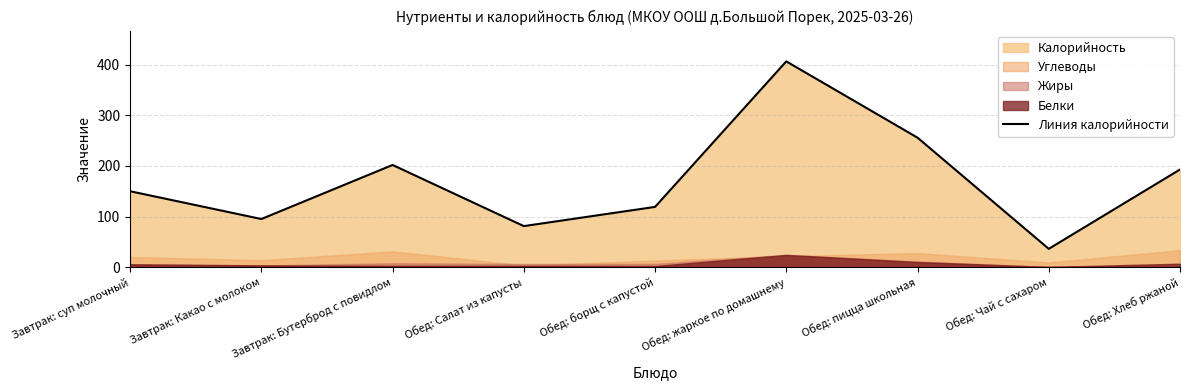

Rank the categories by value from lowest to highest.

Обед: Чай с сахаром, Обед: Салат из капусты, Завтрак: Какао с молоком, Обед: борщ с капустой, Завтрак: суп молочный, Обед: Хлеб ржаной, Завтрак: Бутерброд с повидлом, Обед: пицца школьная, Обед: жаркое по домашнему